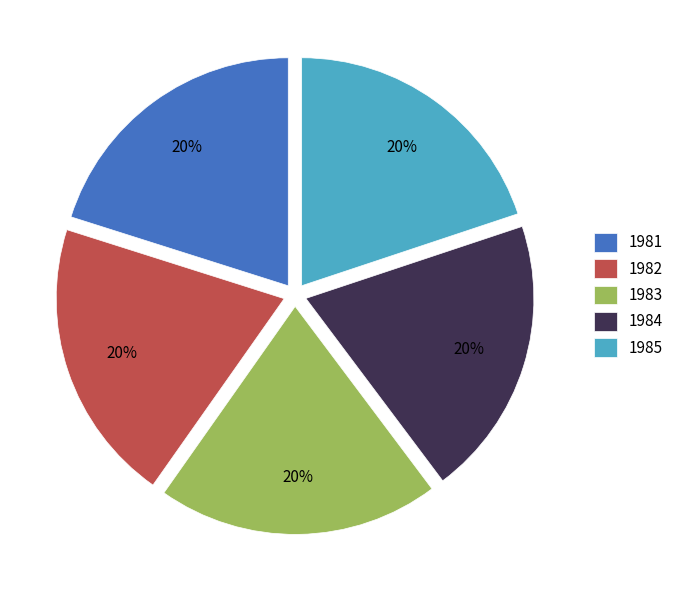

What is the ratio of the value at 1984 to the value at 1981?

1.0